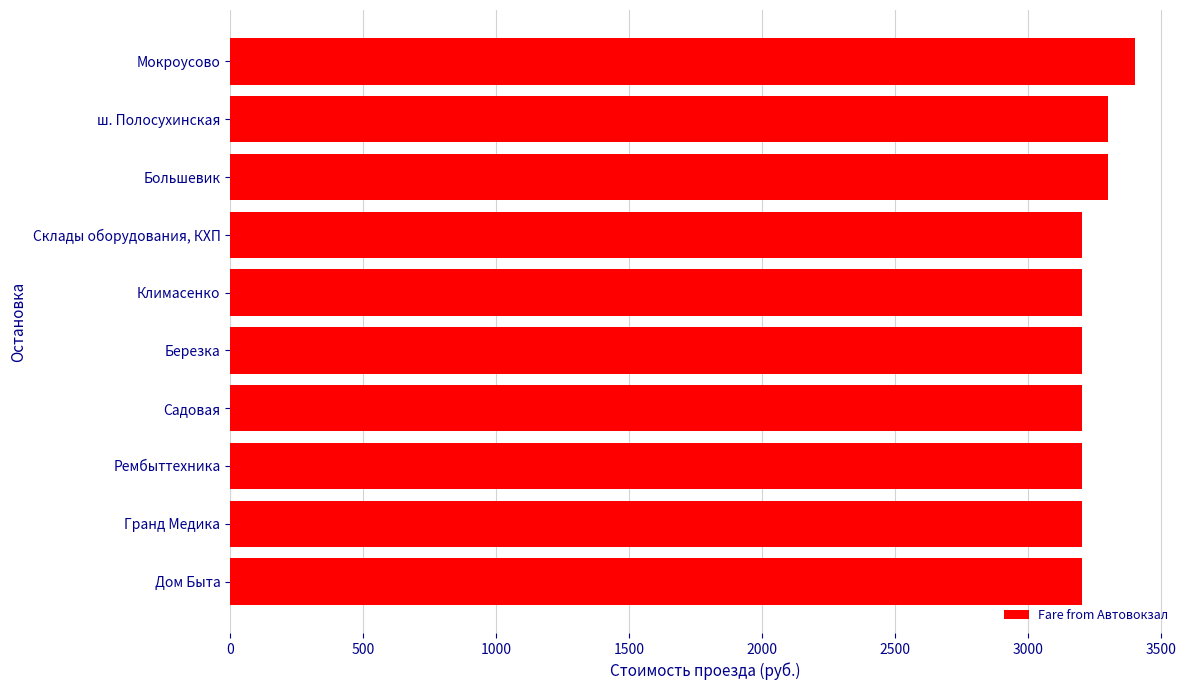

What is the difference between the second highest and minimum values?

100